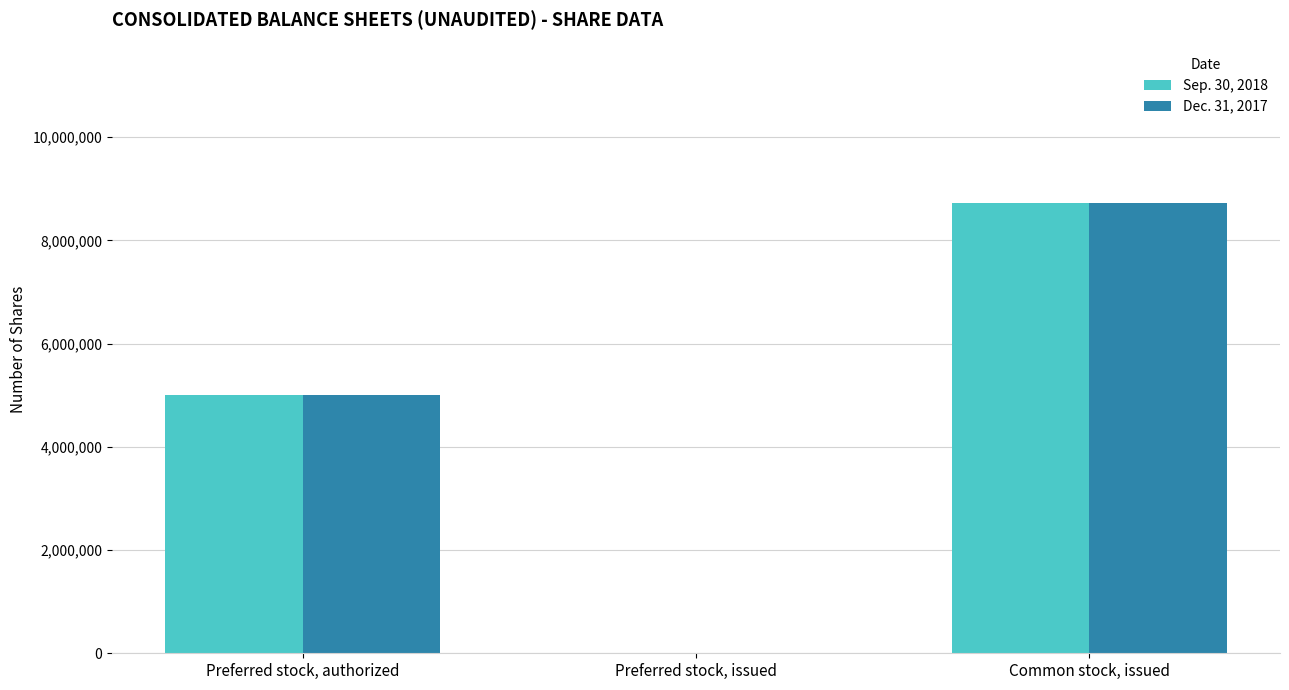

Reading right to left, transcribe all the data shown in this chart.

Sep. 30, 2018: 8726045	0	5000000
Dec. 31, 2017: 8726045	0	5000000